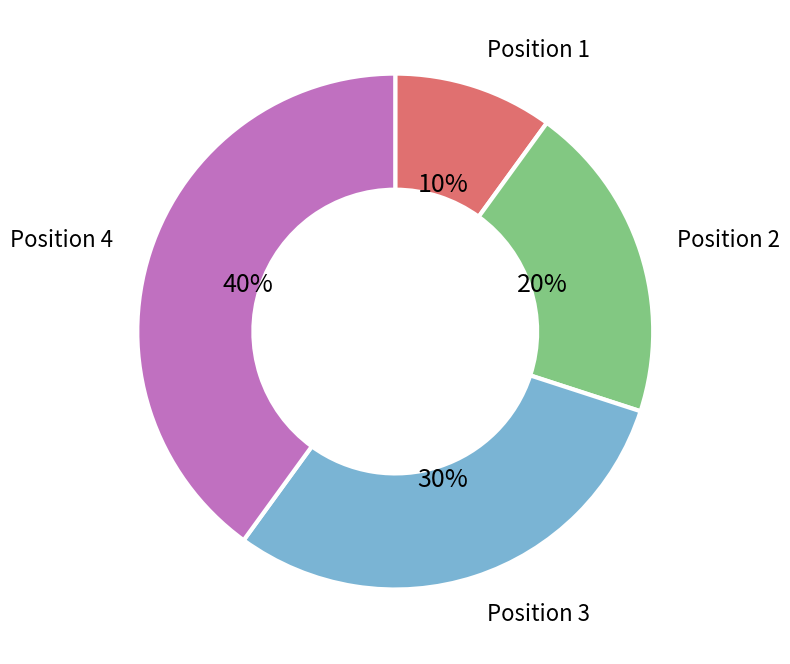

To the nearest percent, what is the average slice percentage?

25%